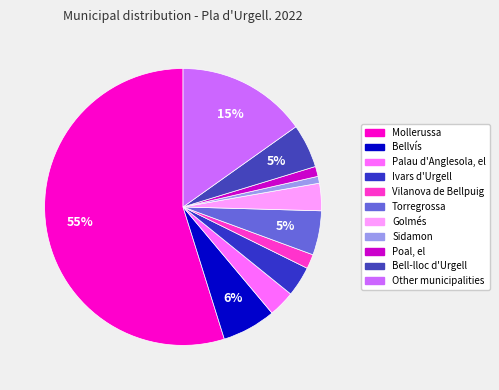

Combined, do Poal, el and Golmés account for over 50%?

No